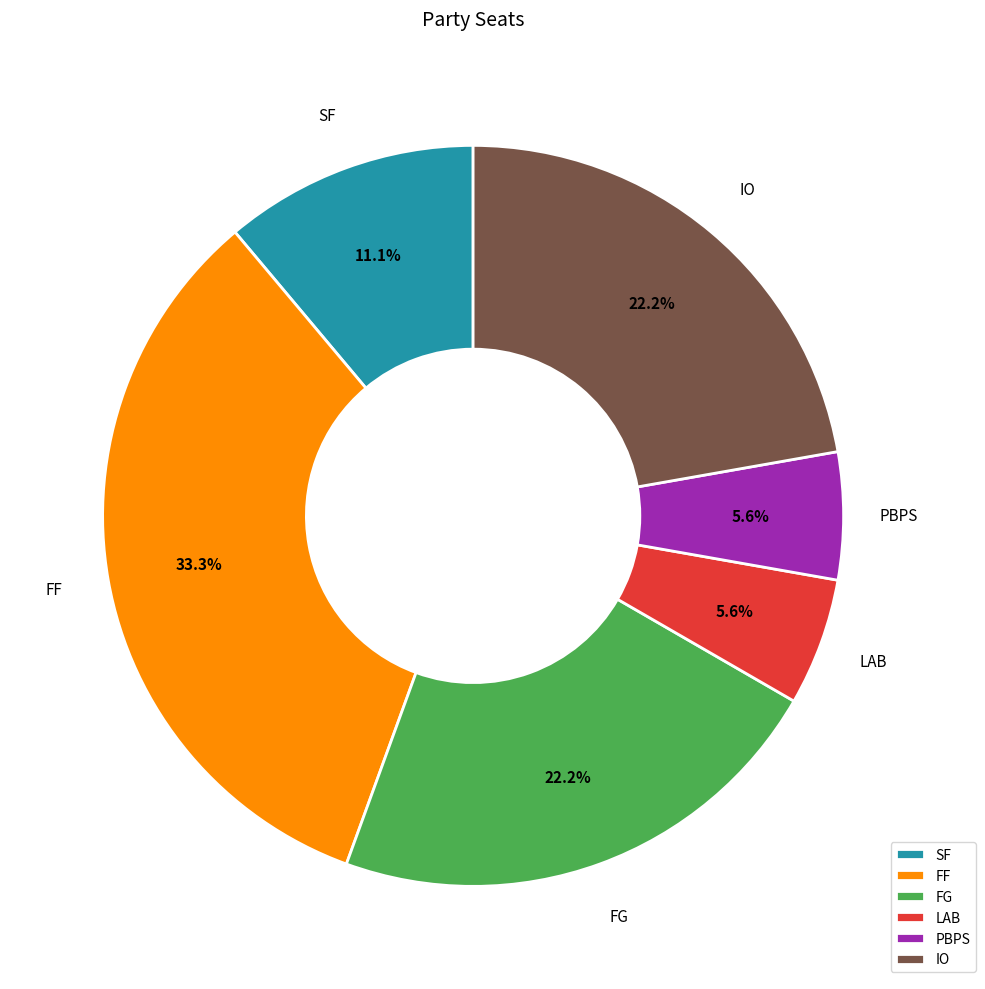

To the nearest percent, what portion does PBPS represent?

6%